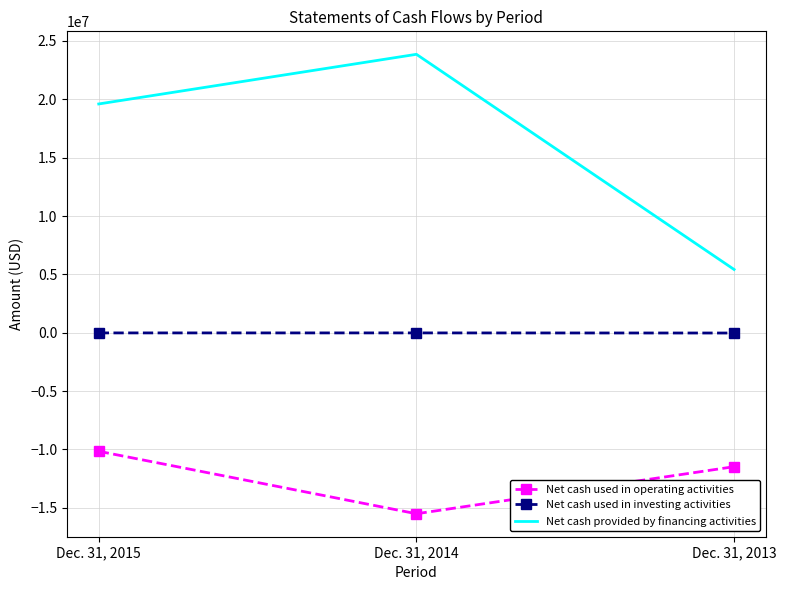

Which series has the largest total across all categories?

Net cash provided by financing activities